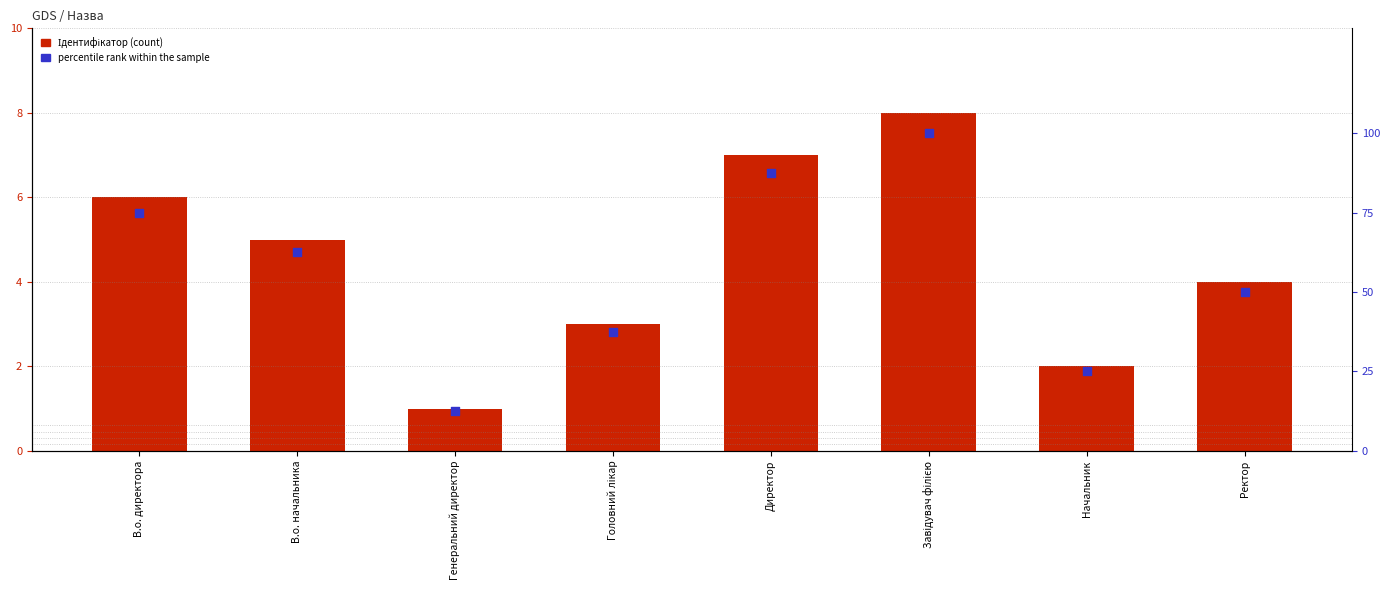

What are all the series names shown in the legend?

Ідентифікатор, percentile rank within the sample